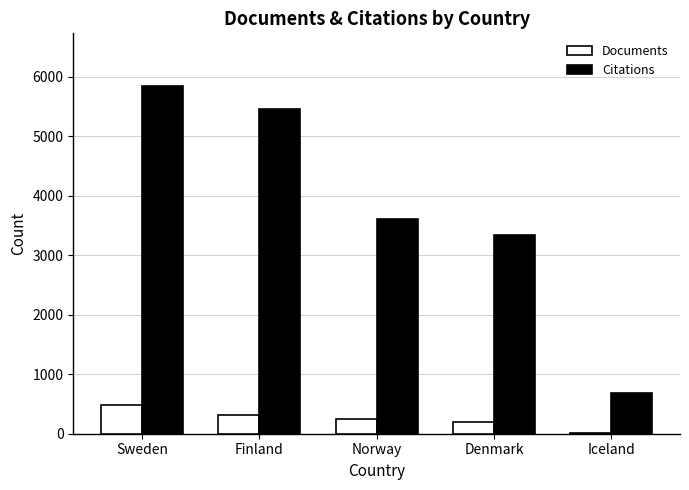

Is it true that Documents equals 243 at Norway?

True